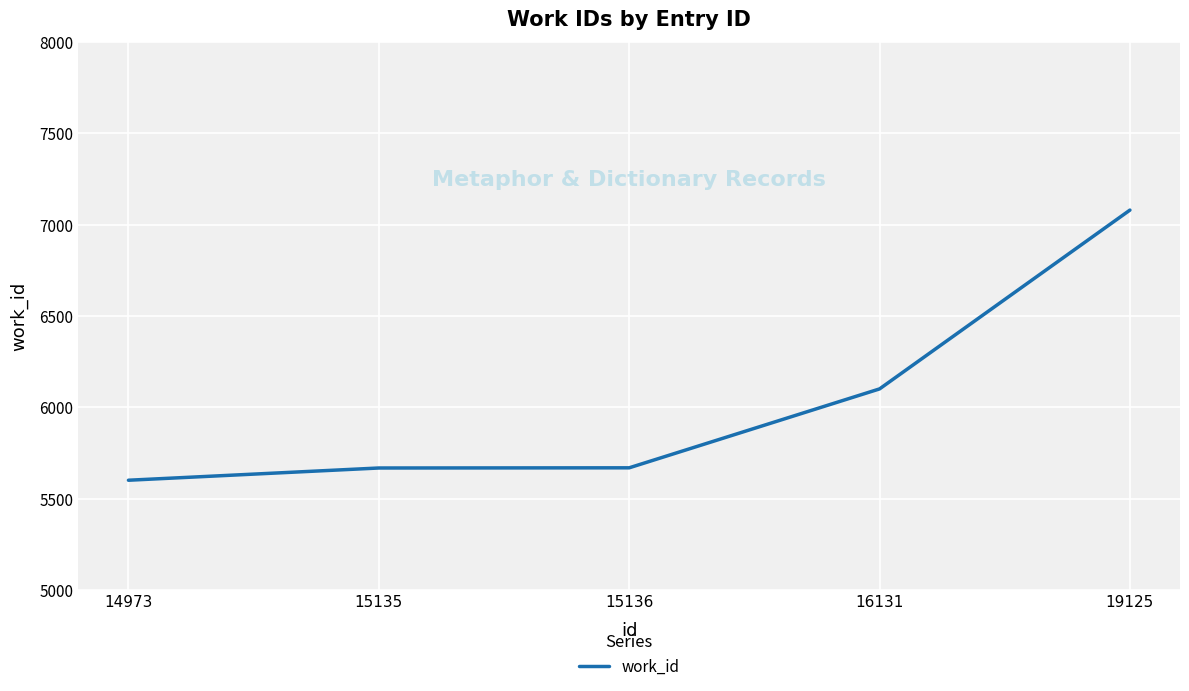

What is the maximum value shown in the chart?

7080